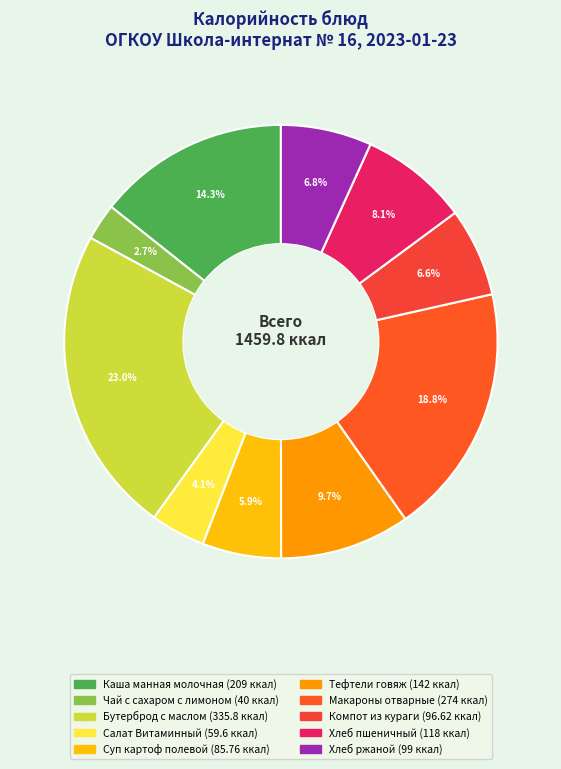

What is the smallest slice in the pie chart?

Чай с сахаром с лимоном